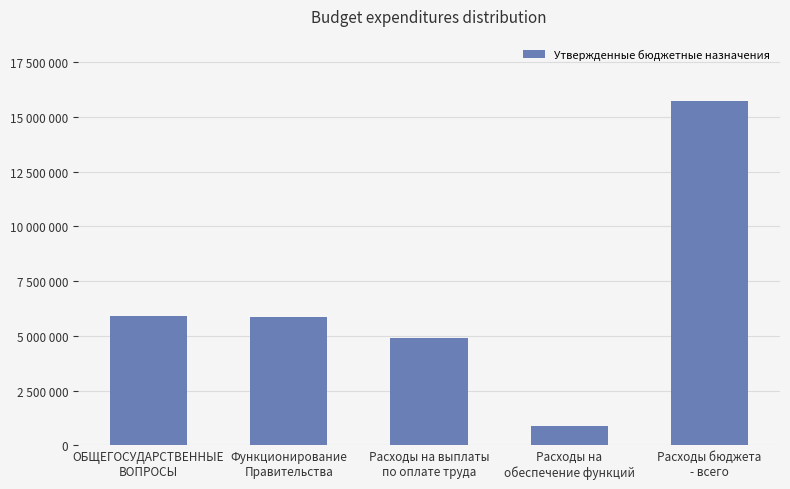

Reading left to right, transcribe all the data shown in this chart.

ОБЩЕГОСУДАРСТВЕННЫЕ
ВОПРОСЫ=5906400	Функционирование
Правительства=5843300	Расходы на выплаты
по оплате труда=4906200	Расходы на
обеспечение функций=901900	Расходы бюджета
- всего=15735200